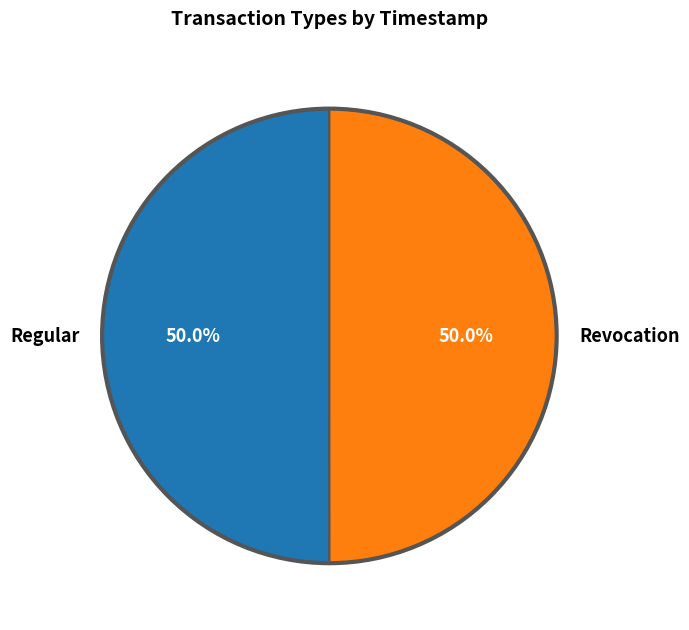

The Regular slice represents 50% of the pie. True or false?

True